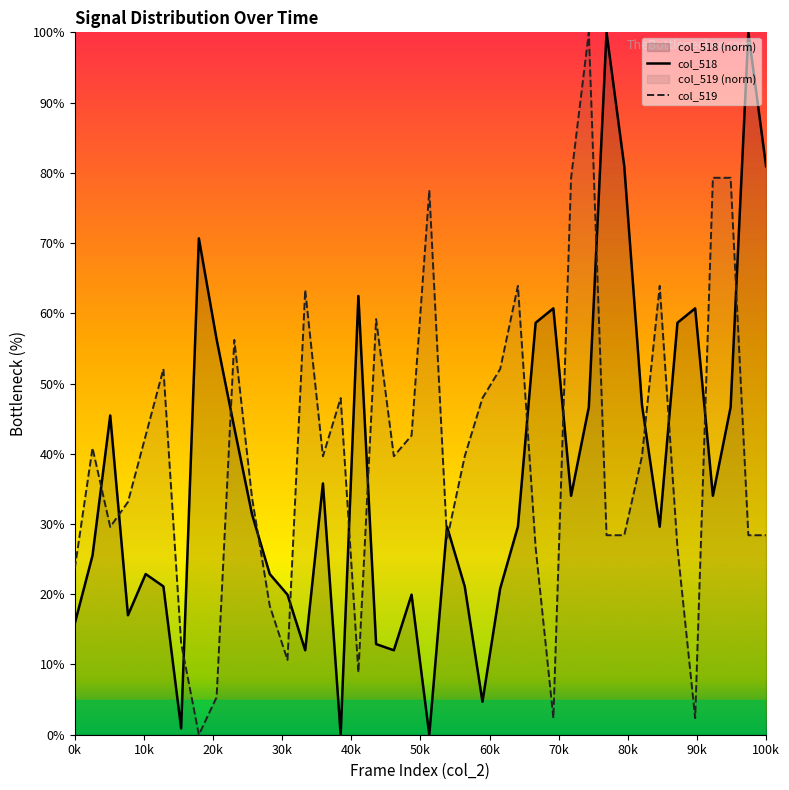

True or false: col_518 and col_519 cross at least once.

True